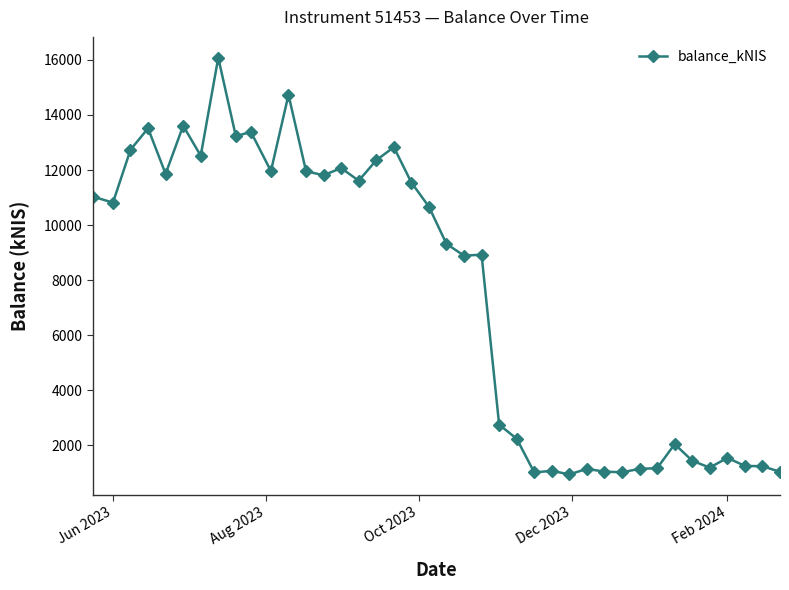

True or false: there are more than 1 points higher than both neighbors.

True